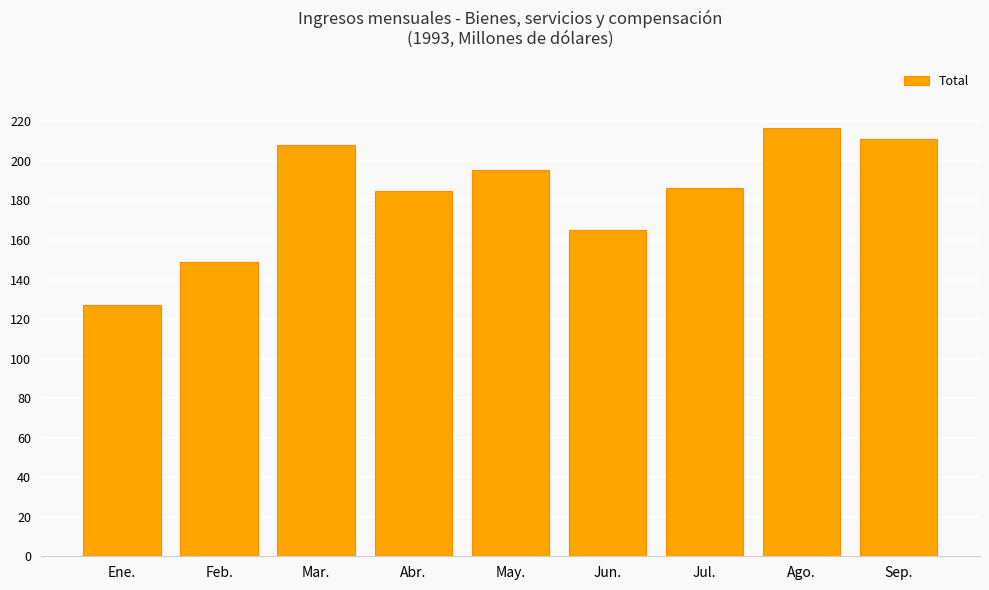

What is the average value?

182.6